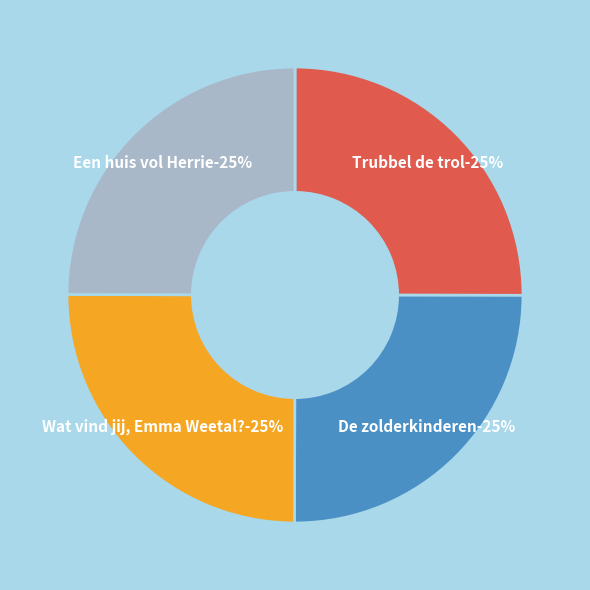

True or false: Wat vind jij, Emma Weetal? accounts for 25% of the total.

True